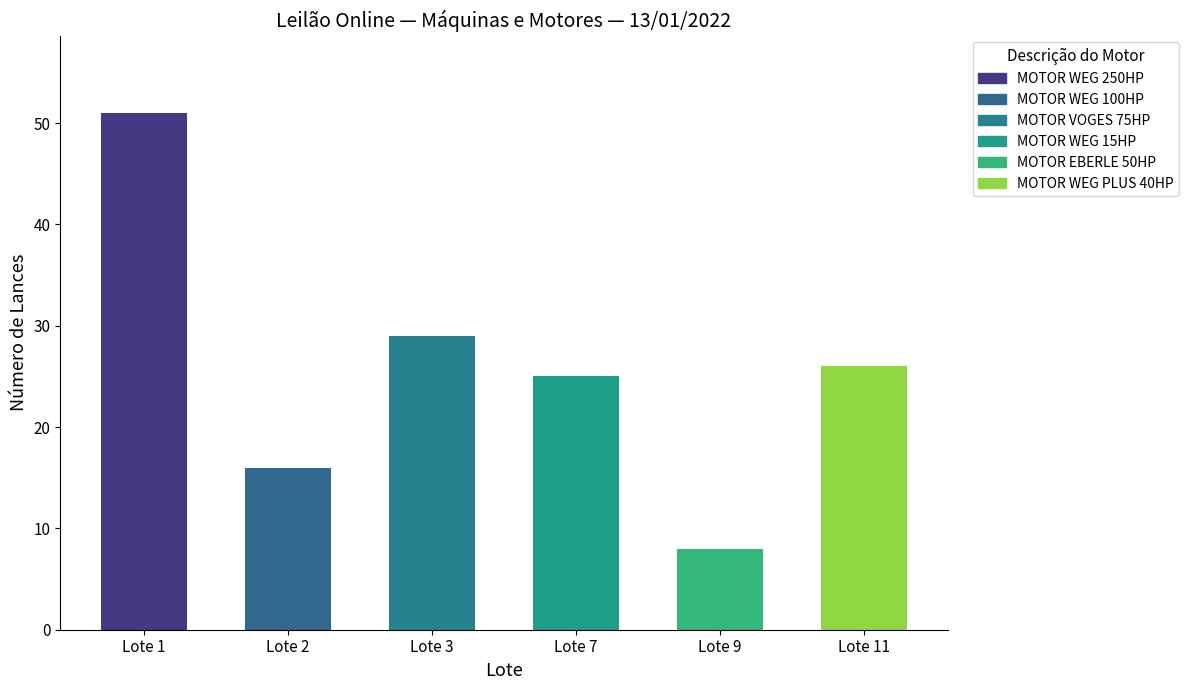

What is the ratio of the value at MOTOR VOGES 75HP to the value at MOTOR WEG 100HP?

1.8